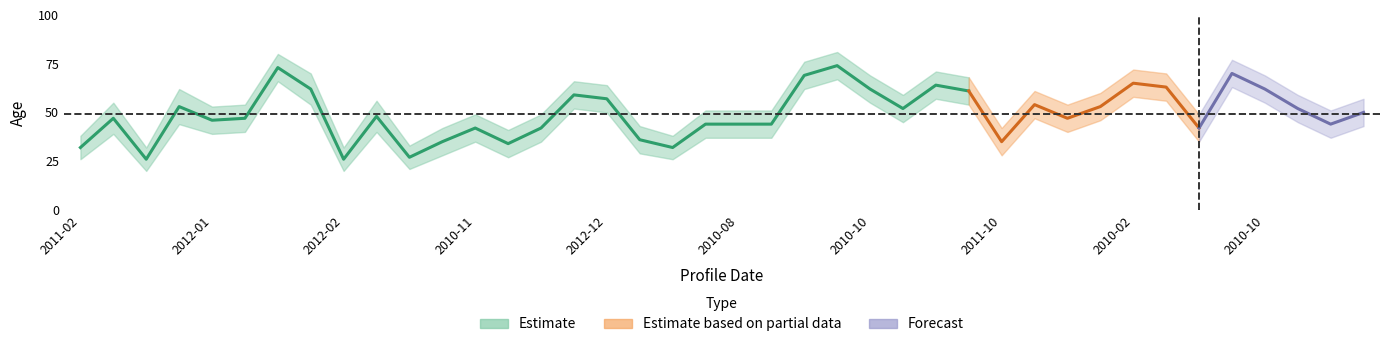

Reading left to right, list all the values displayed in this chart.

mean_age: 32	47	26	53	46	47	73	62	26	48	27	35	42	34	42	59	57	36	32	44	44	44	69	74	62	52	64	61	35	54	47	53	65	63	42	70	62	52	44	50
upper_age: 38	55	32	62	53	54	80	70	32	56	33	42	49	41	49	66	64	43	38	51	51	51	76	81	69	59	71	68	42	61	54	60	72	70	49	77	69	59	51	57
lower_age: 26	39	20	44	39	40	66	54	20	40	21	28	35	27	35	52	50	29	26	37	37	37	62	67	55	45	57	54	28	47	40	46	58	56	35	63	55	45	37	43